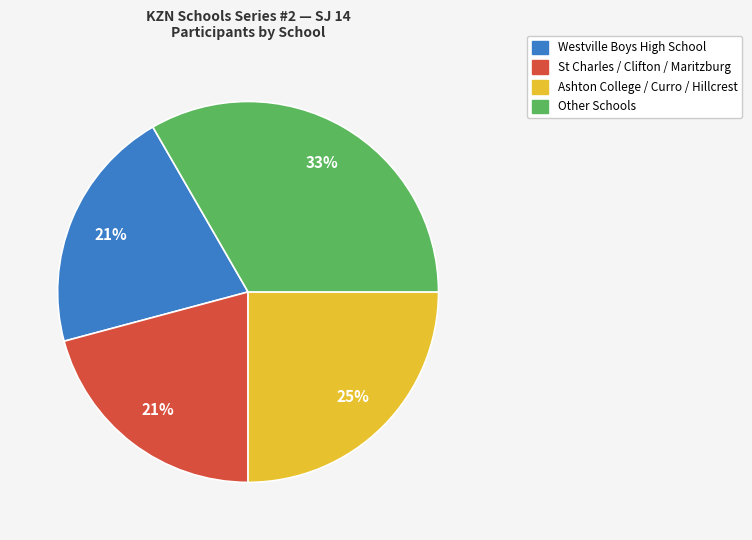

Is there any slice that represents more than half of the pie?

No